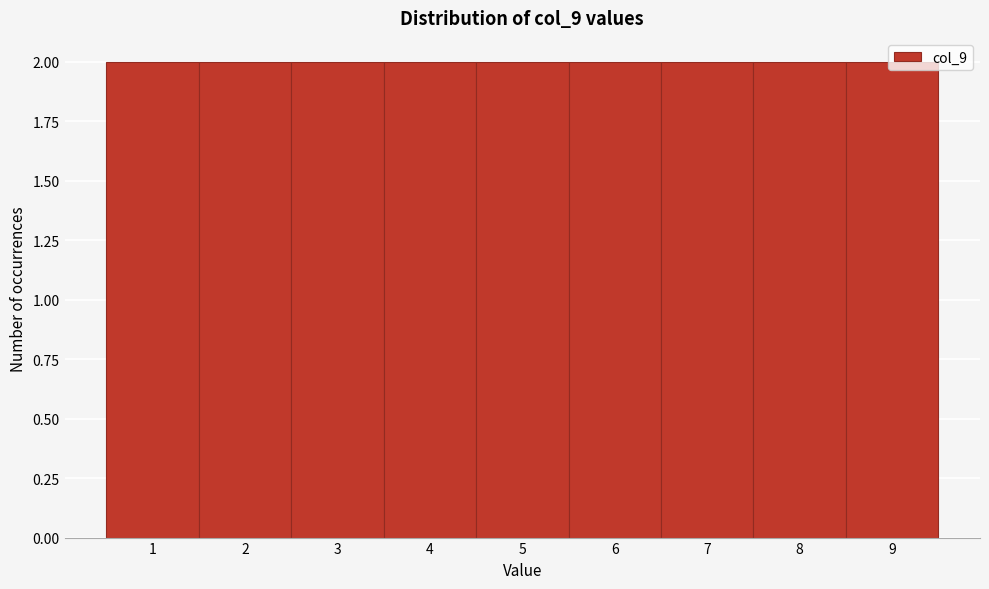

What is the height of the bar covering 8.5 to 9.5 on the x-axis? The values are not printed on the chart, so give them approximately, as read against the axis.

2